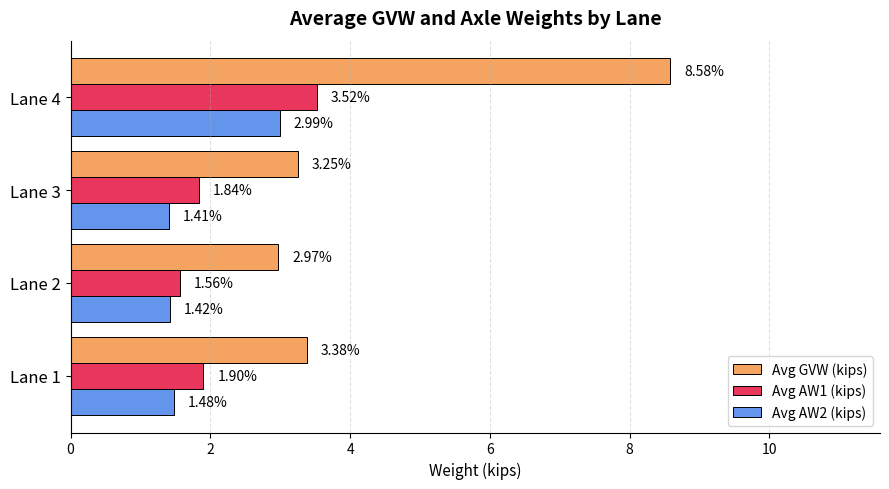

Rank the categories by Avg GVW (kips) value from highest to lowest.

Lane 4, Lane 1, Lane 3, Lane 2